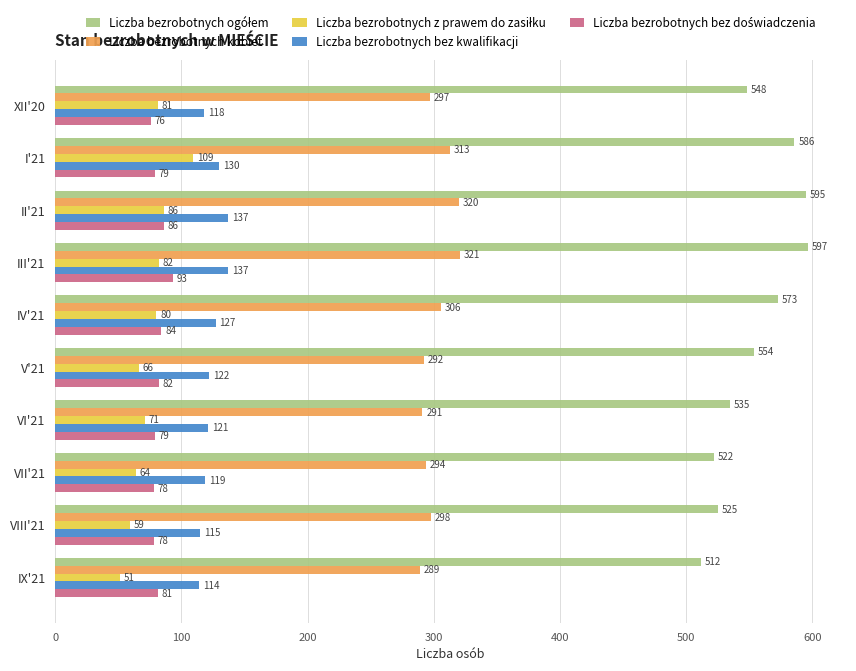

What value does the Liczba bezrobotnych kobiet series have at VIII'21?

298